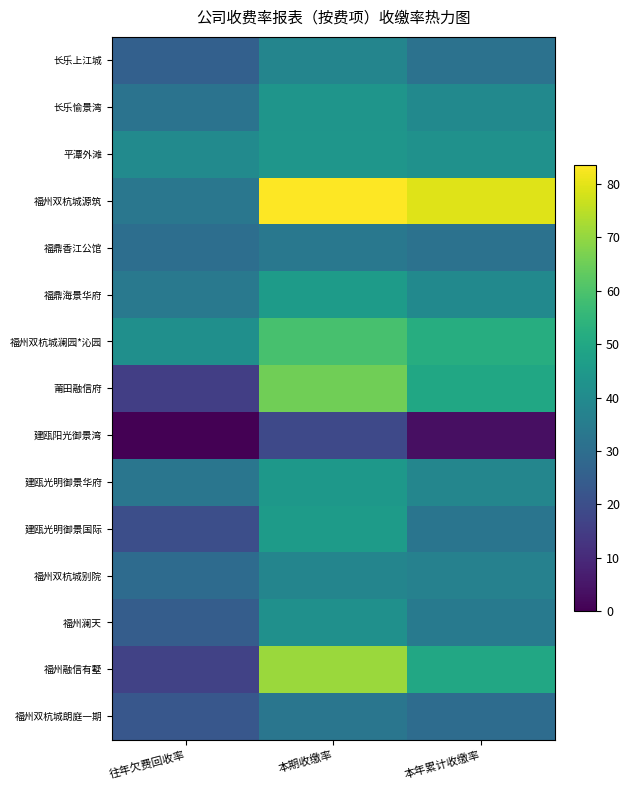

Which series has the widest spread of values?

福州融信有墅